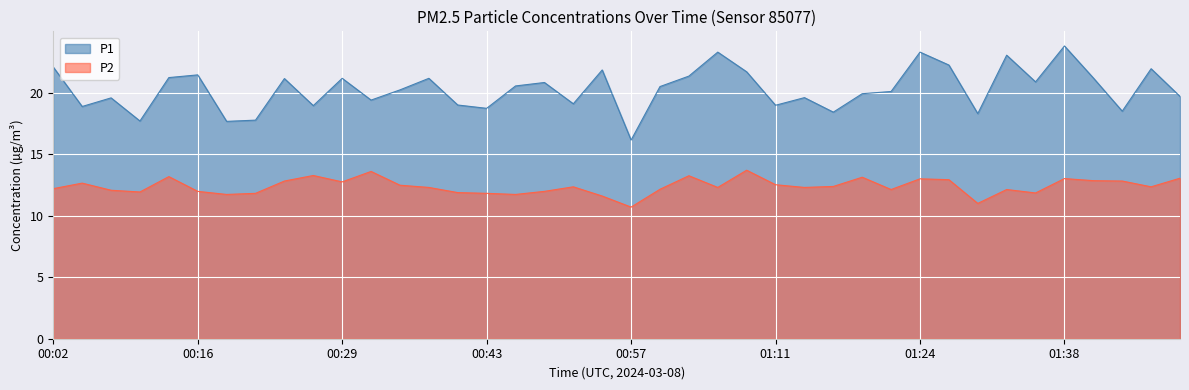

What is the minimum value shown in the chart?

10.7